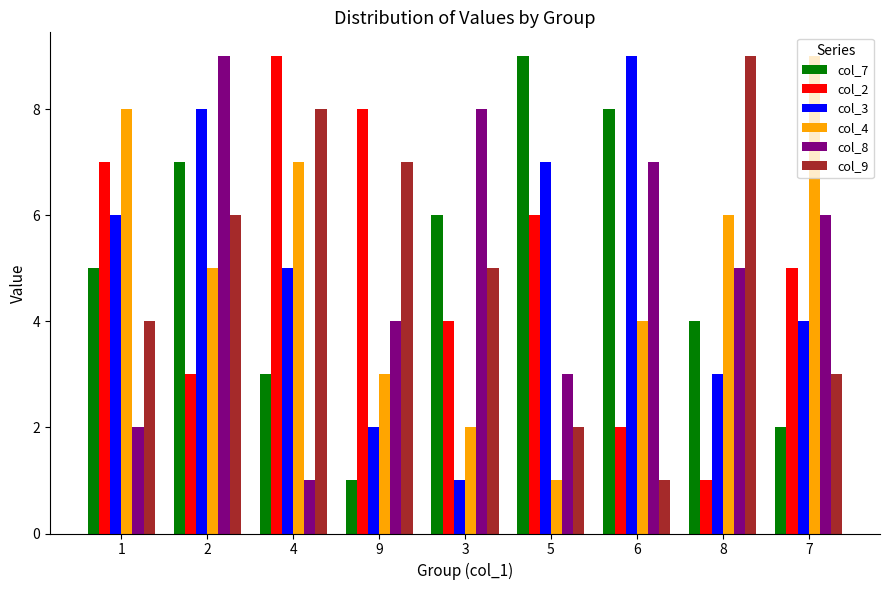

What is the difference between the second highest and second lowest values in the col_9 series?

6